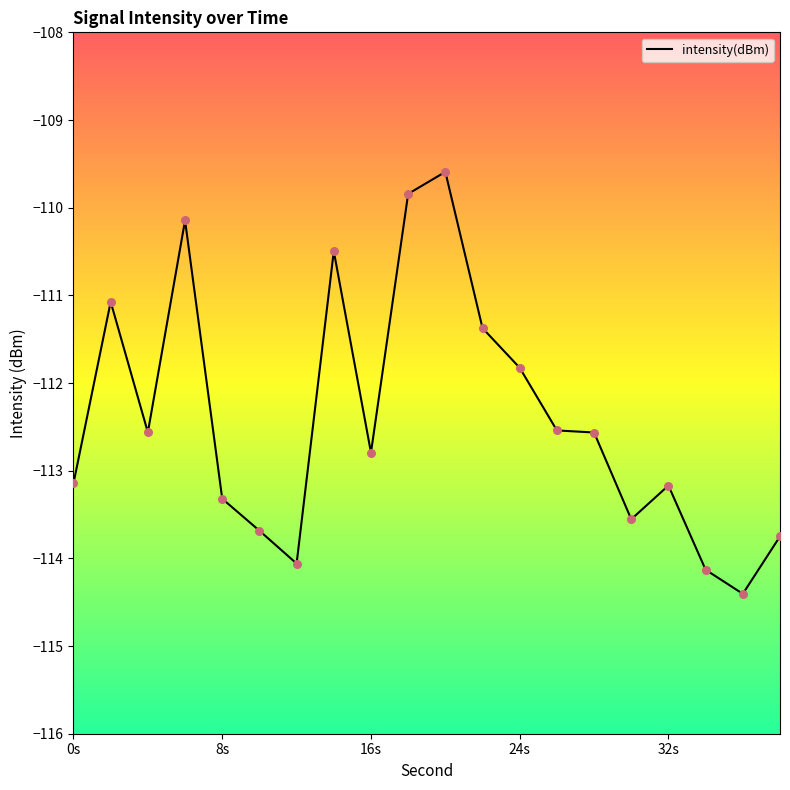

What is the greatest value displayed?

-109.6